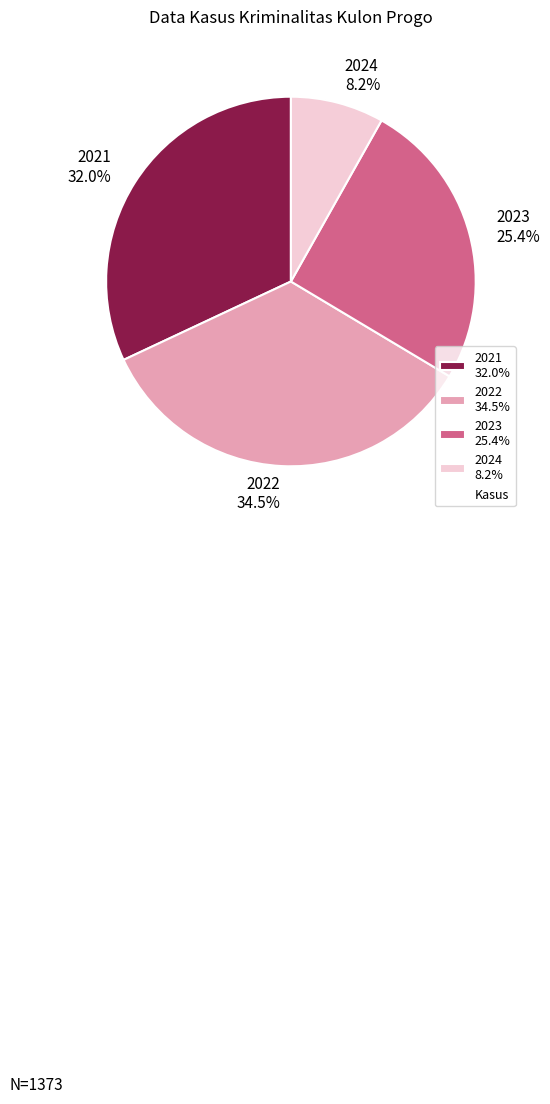

Is the sum of 2024 and 2021 greater than half?

No